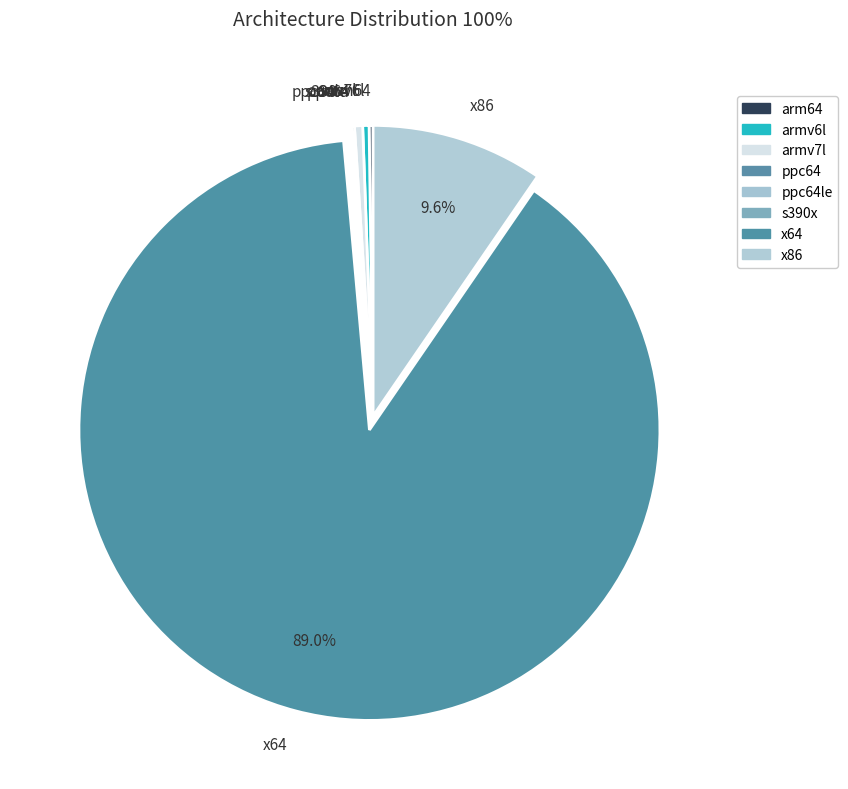

What portion of the pie excludes x86?

90.4%